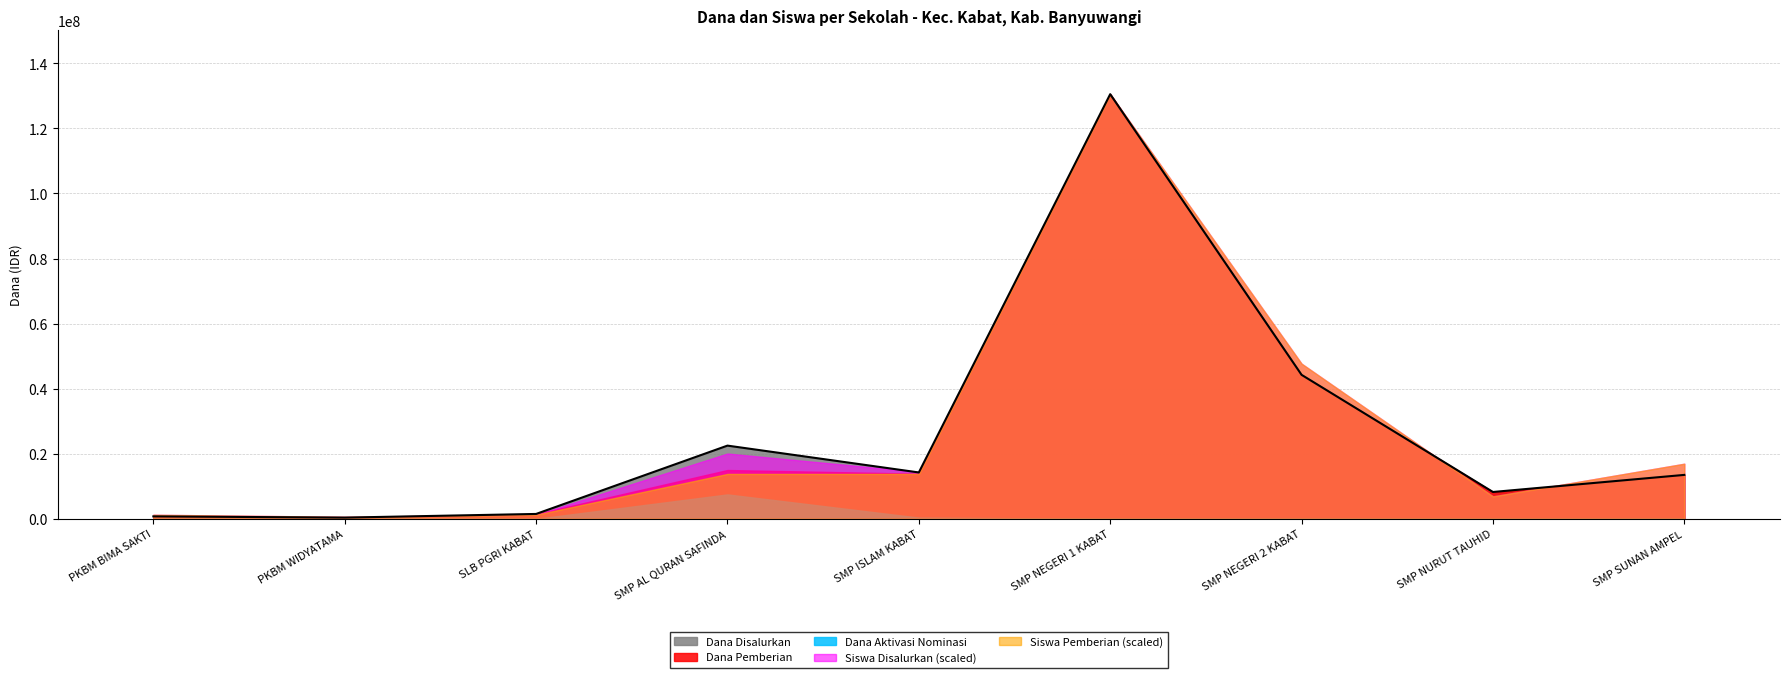

The Dana Pemberian series shows 1500000 at SLB PGRI KABAT. True or false?

True